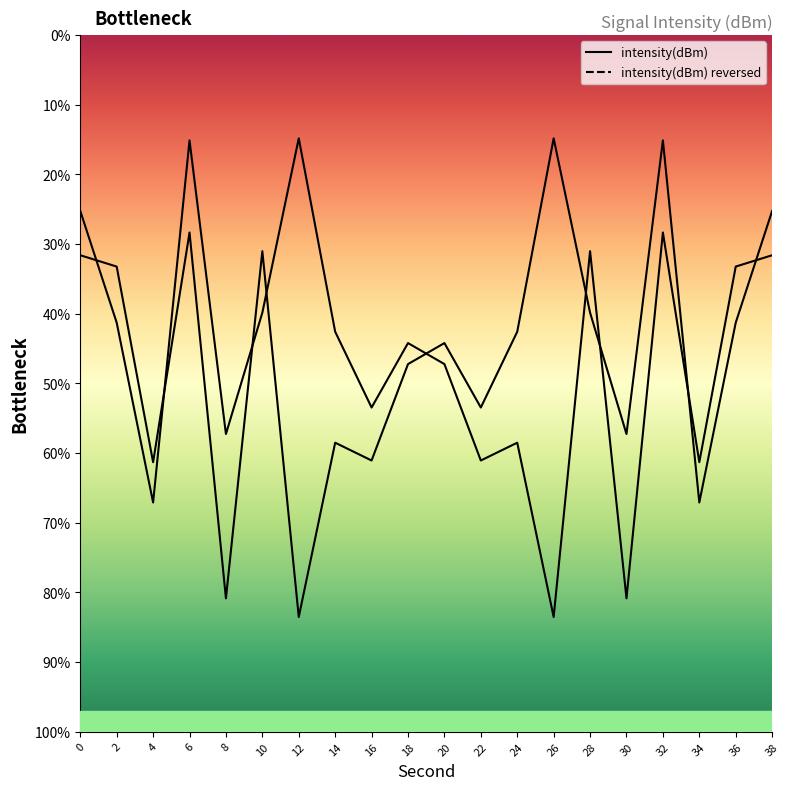

How many values exceed -130?

8